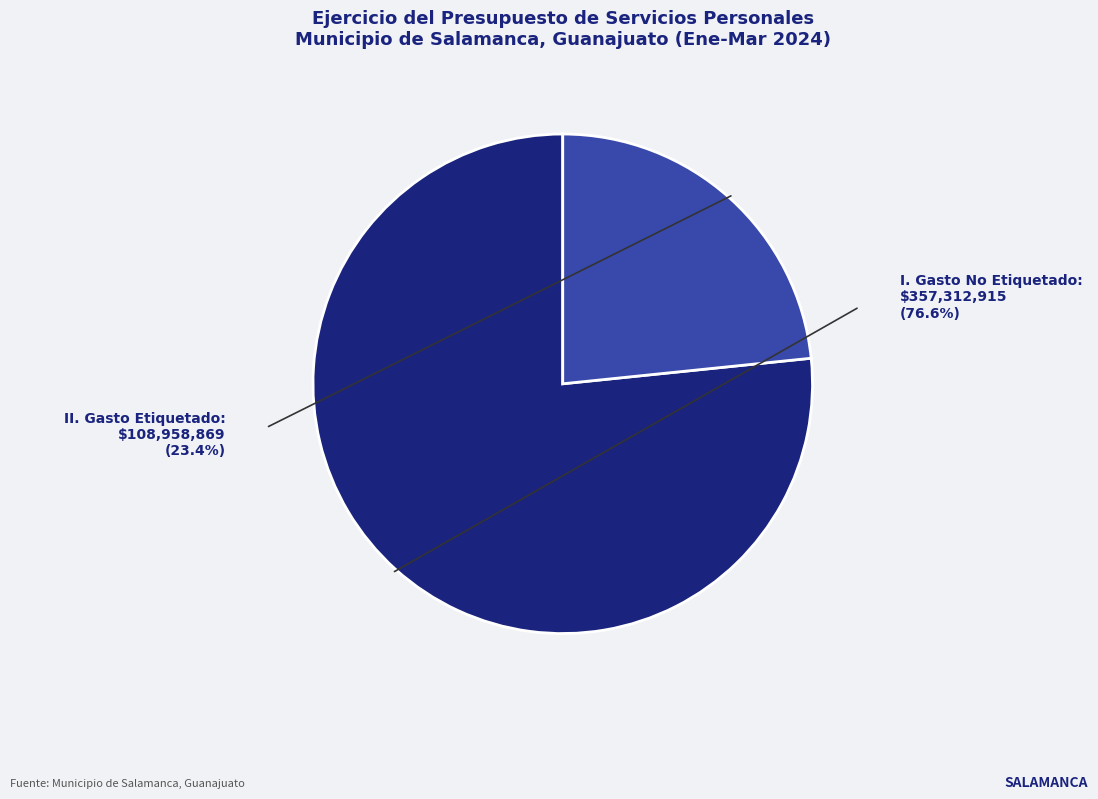

Does any single category account for the majority?

Yes